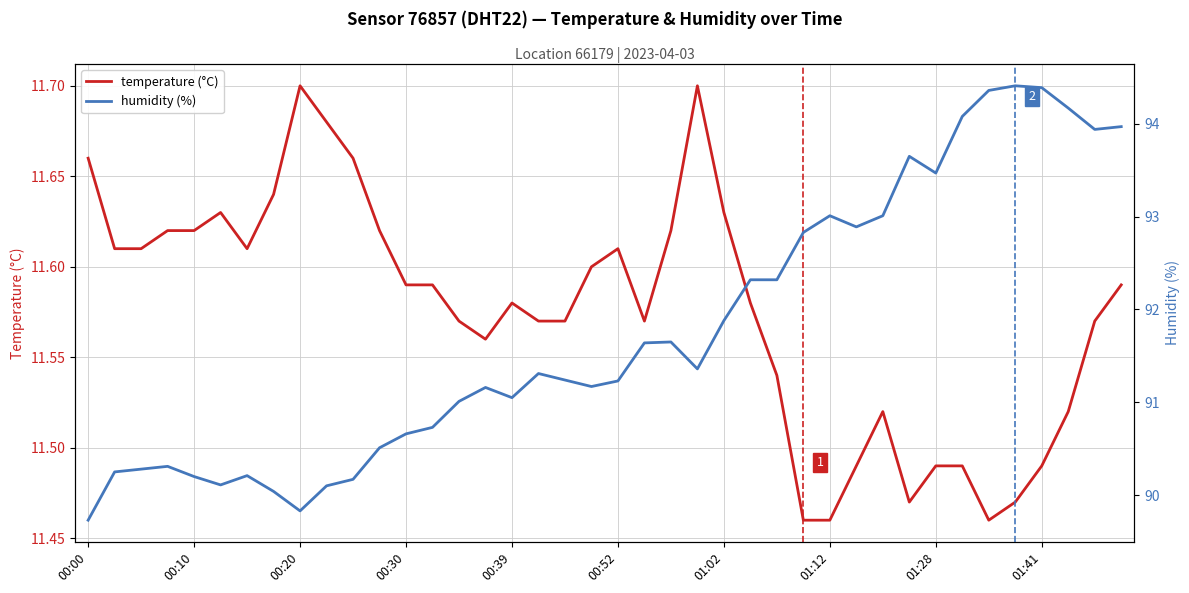

What are all the series names shown in the legend?

temperature, humidity